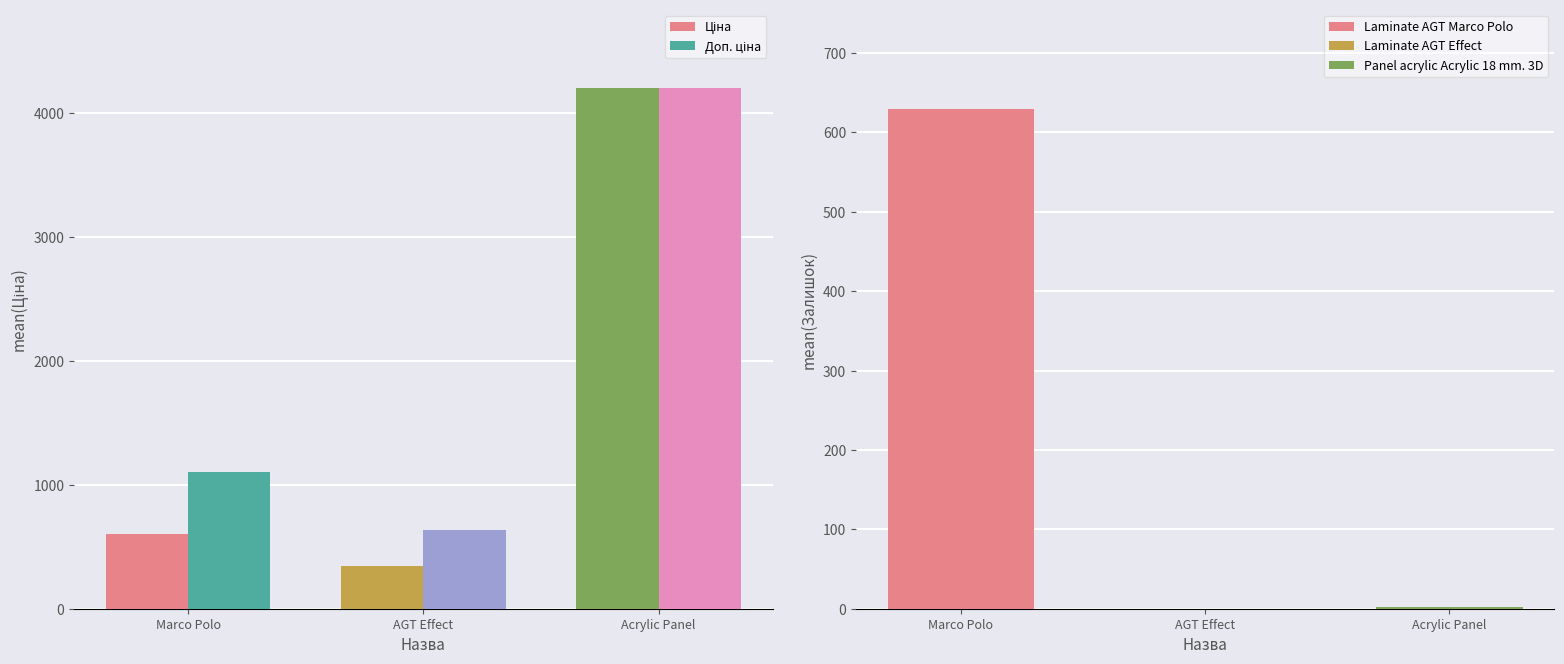

What is the difference between the maximum and minimum values in the Доп. ціна series?

3571.0